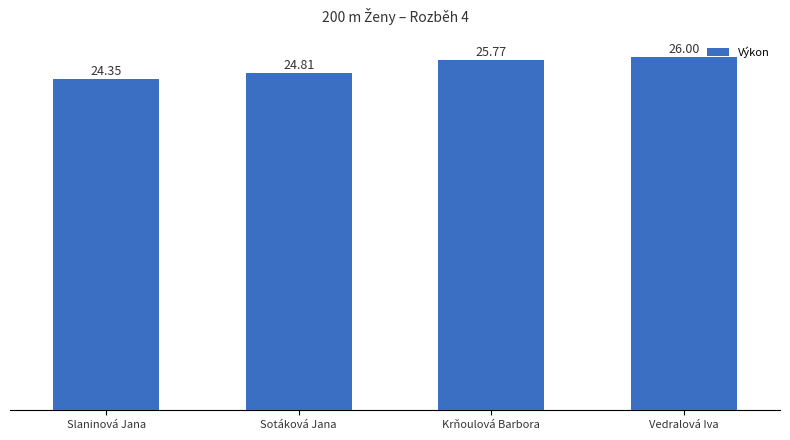

Where is the data nearest to the value 25?

Sotáková Jana